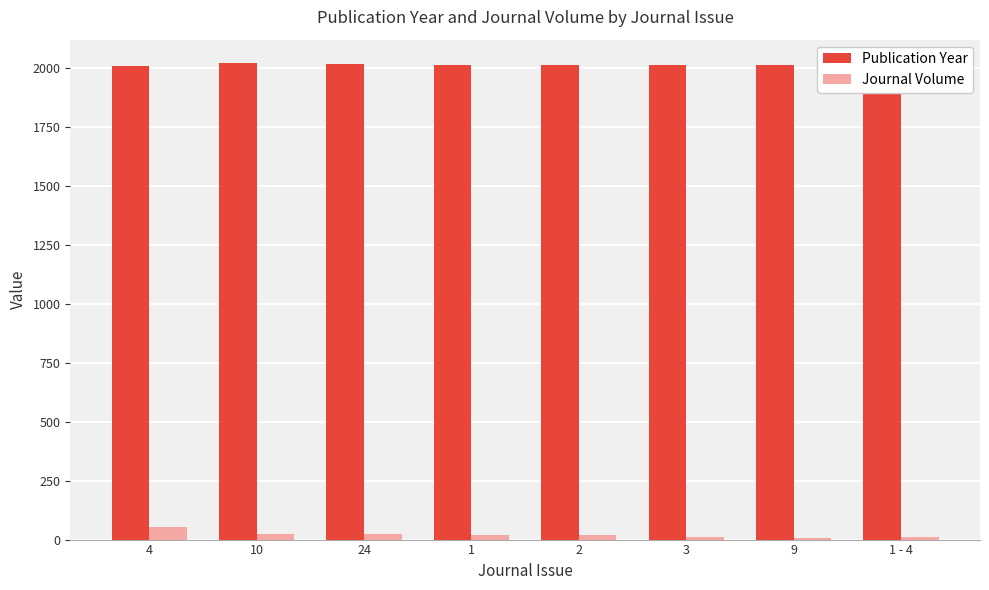

What is the spread (max minus min) of values at 4?

1955.7